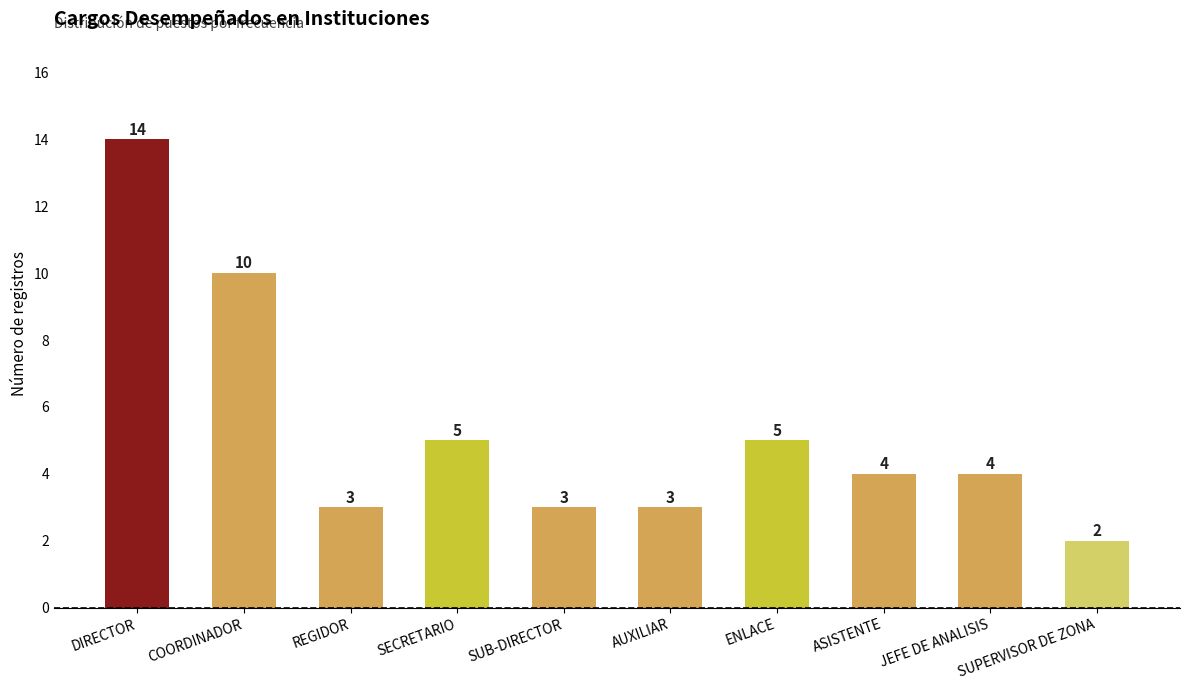

Does the chart contain any negative values?

No